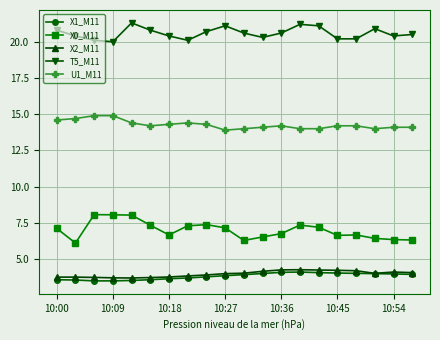

Which series has the widest spread of values?

X0_M11